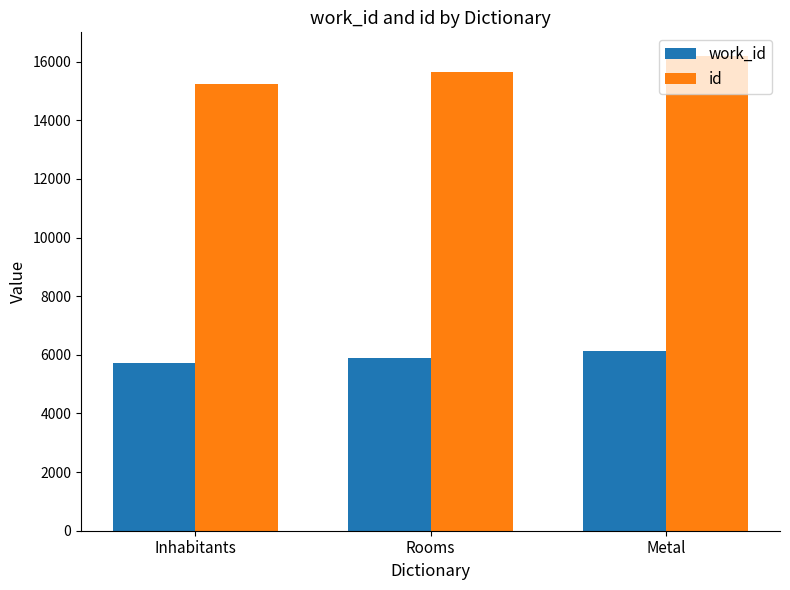

What is the difference between the second highest and minimum values in the work_id series?

164